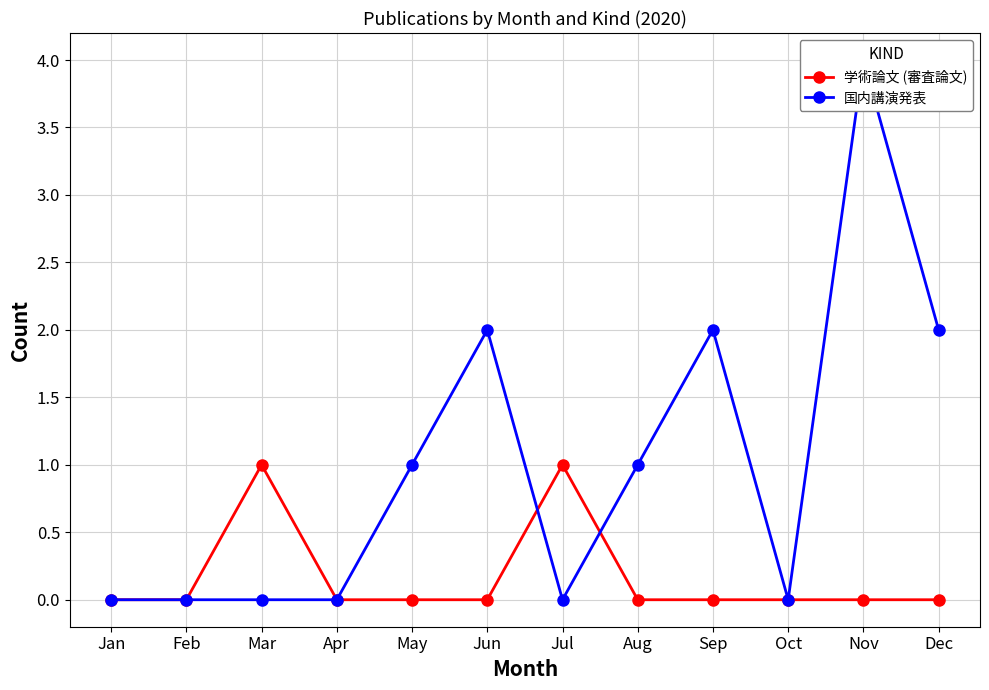

Which series has the widest spread of values?

国内講演発表